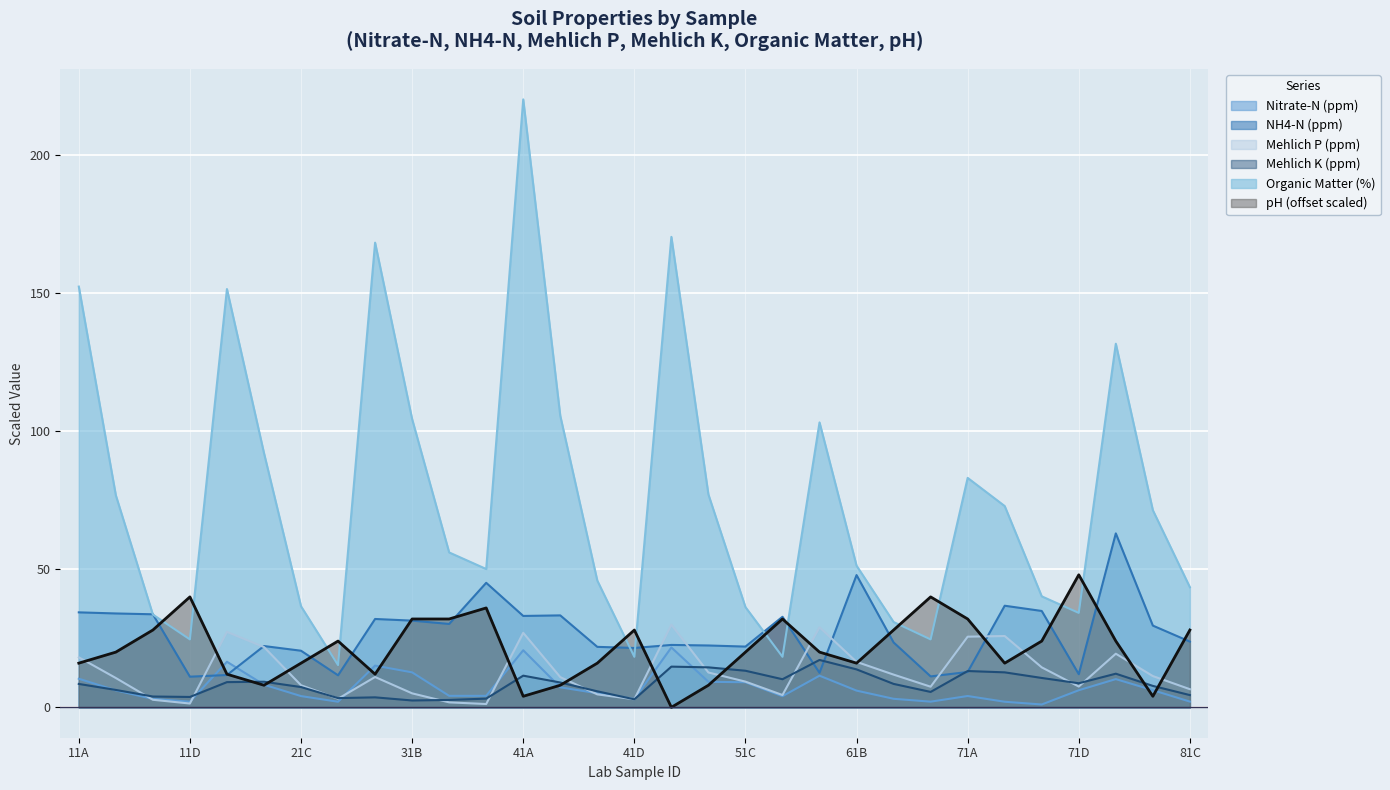

Where is Nitrate-N (ppm) nearest to the value 11?

61A